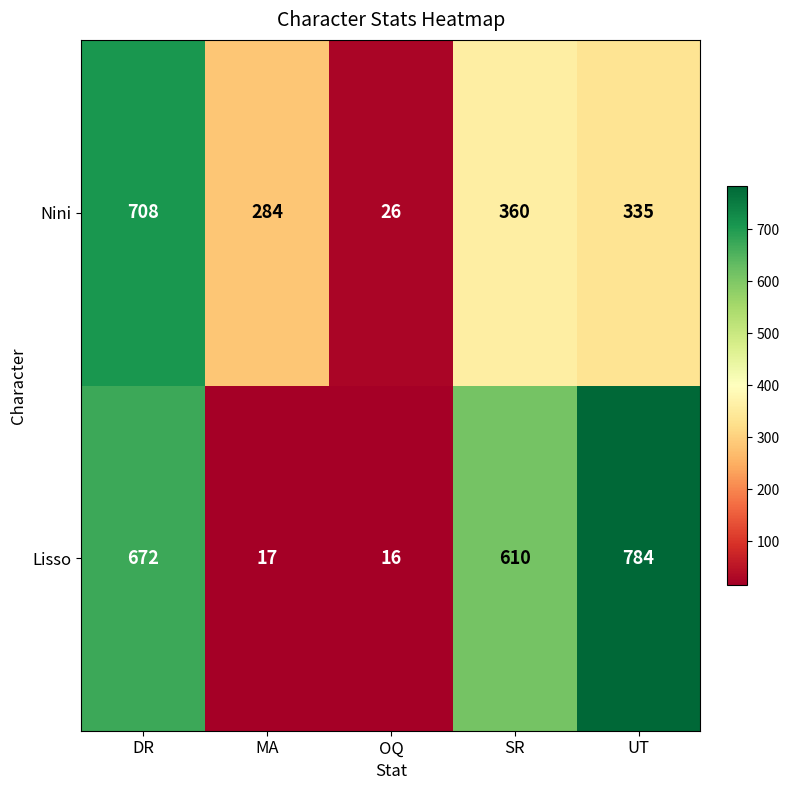

What is the sum of the Nini values at UT and OQ?

361